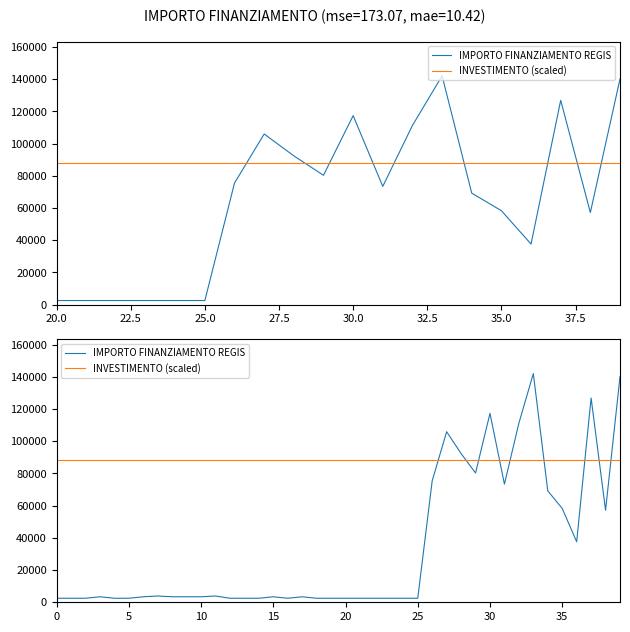

How many lines are shown in the chart?

2